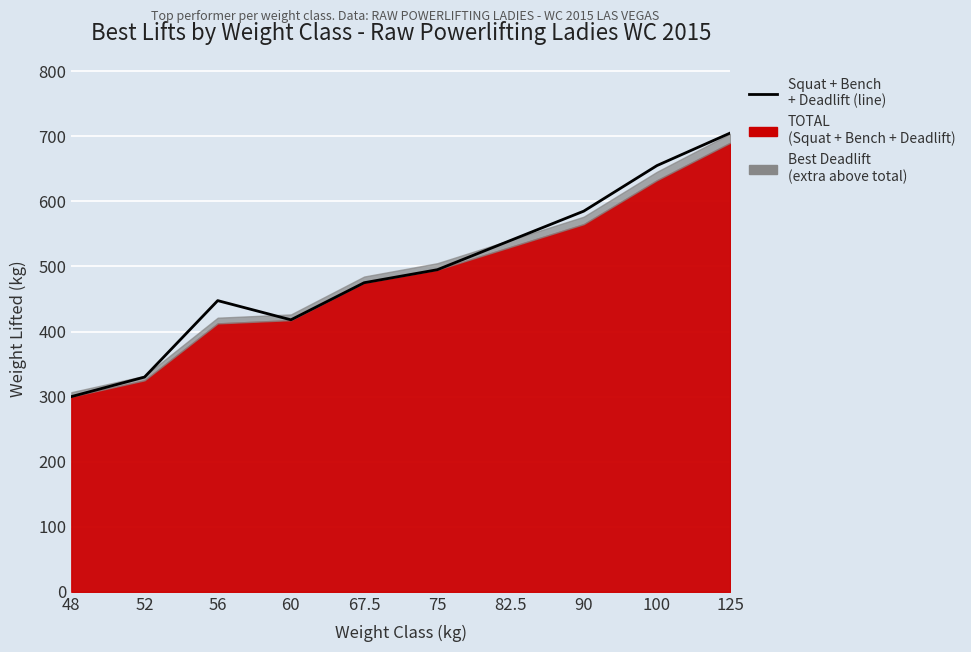

Reading left to right, transcribe all the data shown in this chart.

48=300.0	52=330.0	56=447.5	60=418.0	67.5=475.0	75=495.0	82.5=540.0	90=585.0	100=655.0	125=705.0